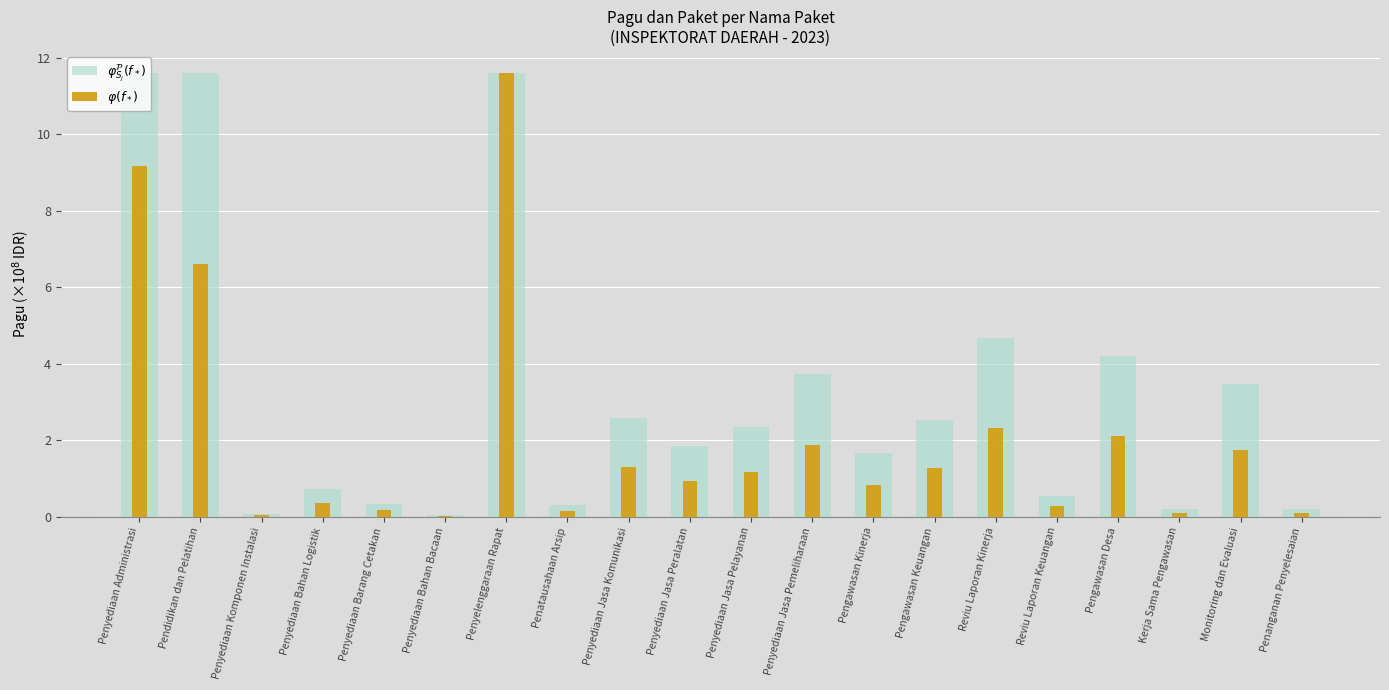

How many data points in $\varphi(f_*)$ are above 1?

10